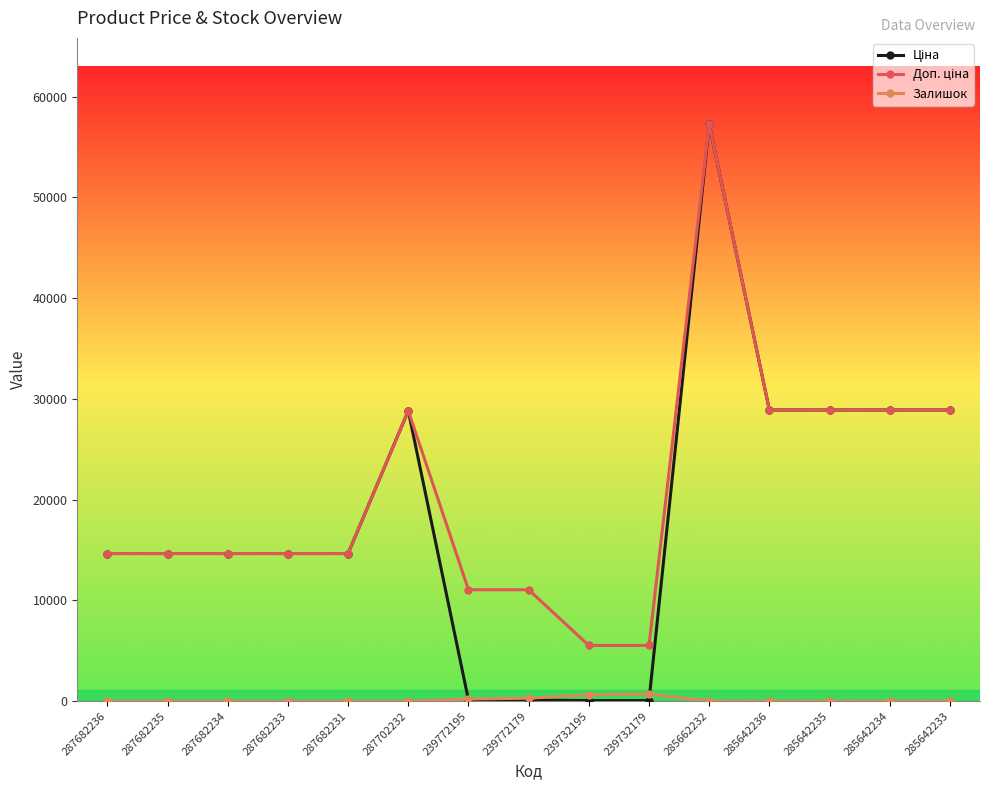

At how many categories does at least one series exceed 17492?

6